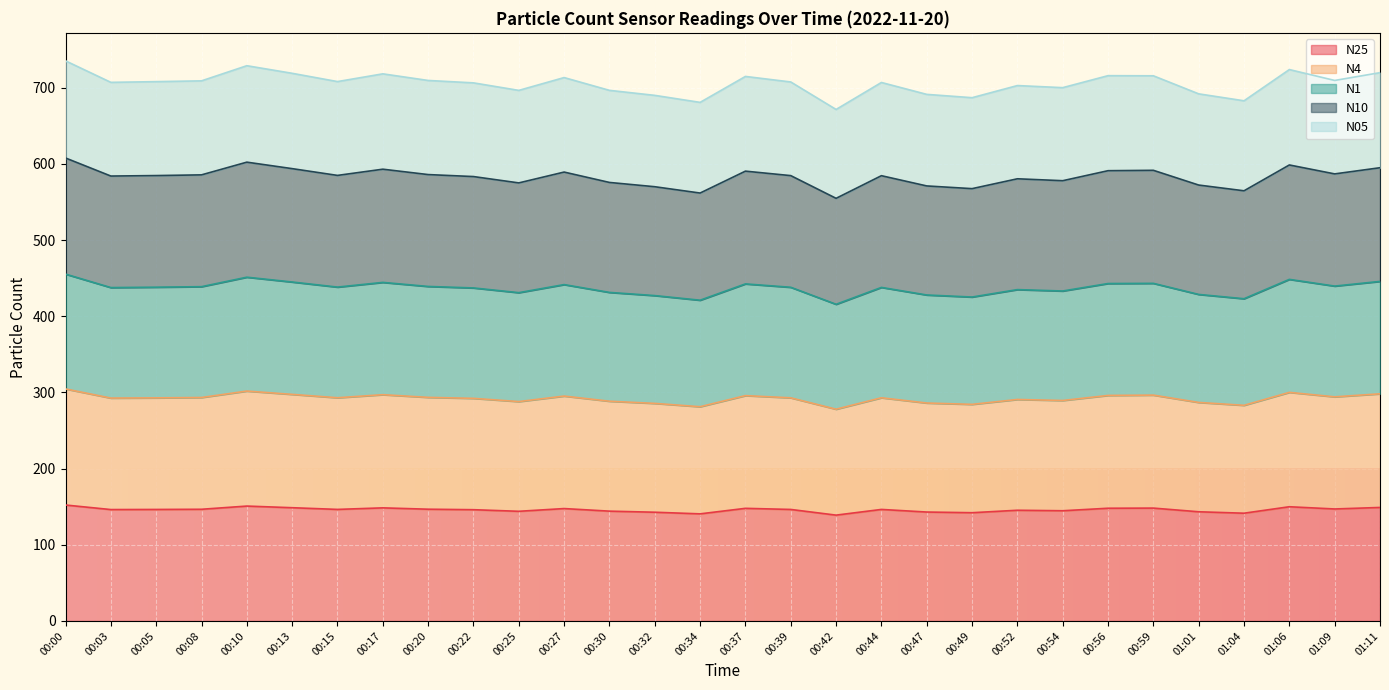

The N25 series shows 229.0 at 00:44. True or false?

False